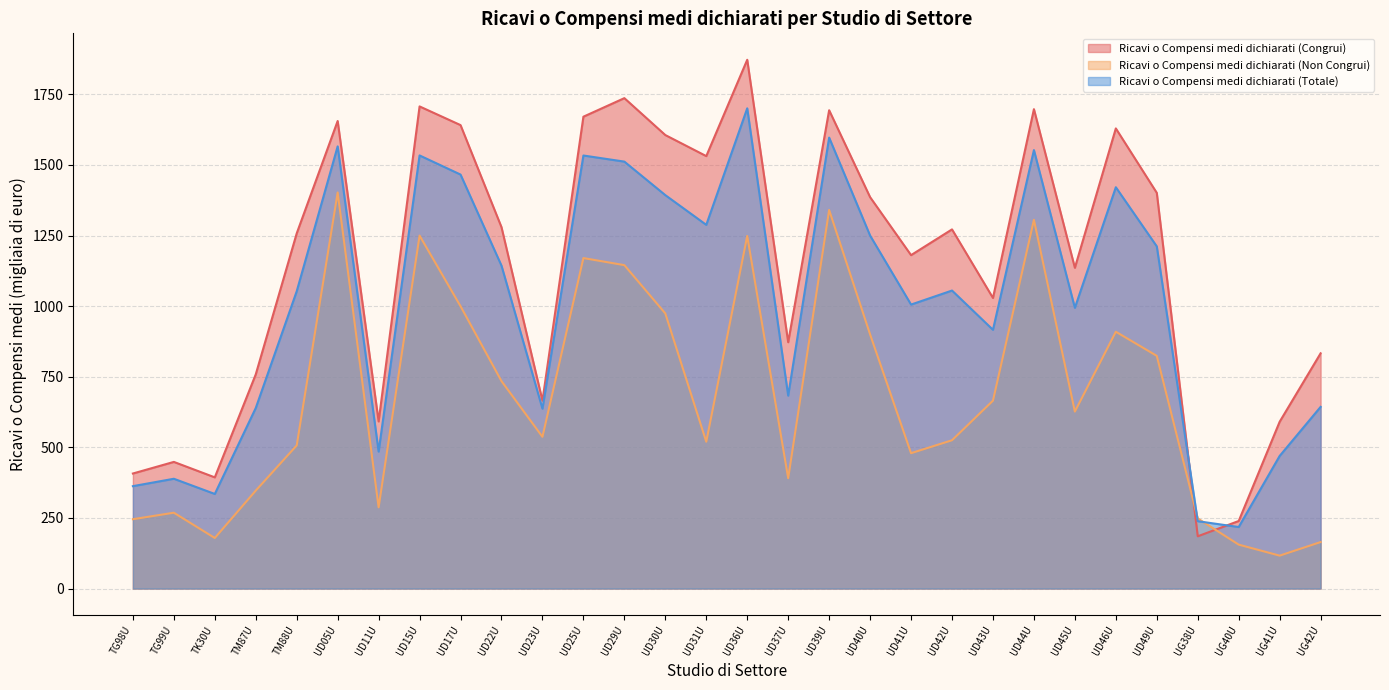

How many interior local valleys does the Ricavi o Compensi medi dichiarati (Non Congrui) series have?

8